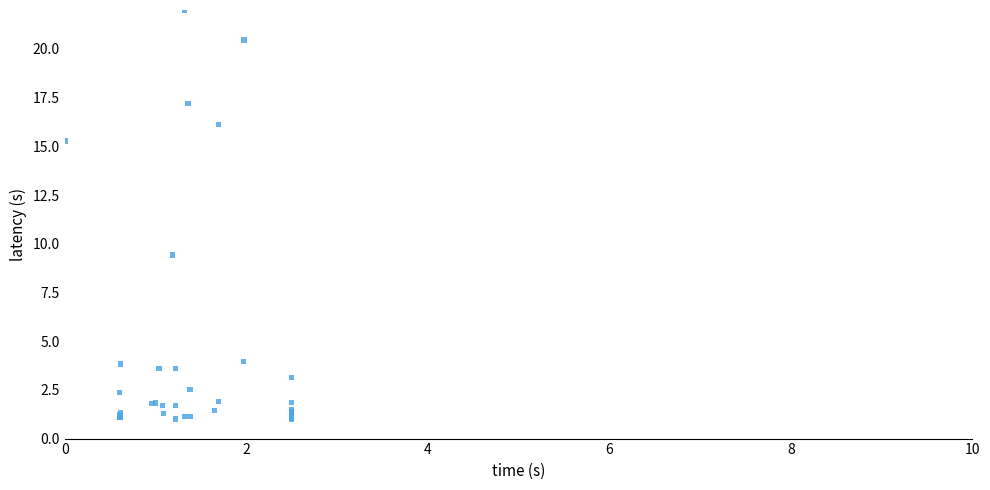

What Y value in the scatter plot is closest to 11?

9.4